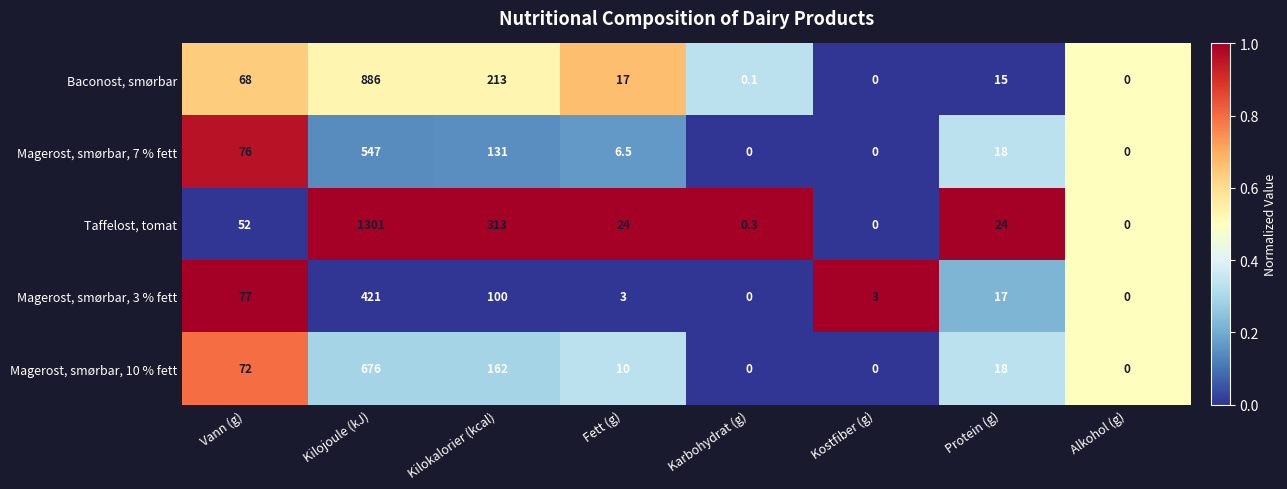

The value of Taffelost, tomat at Vann (g) is 15.0. True or false?

False